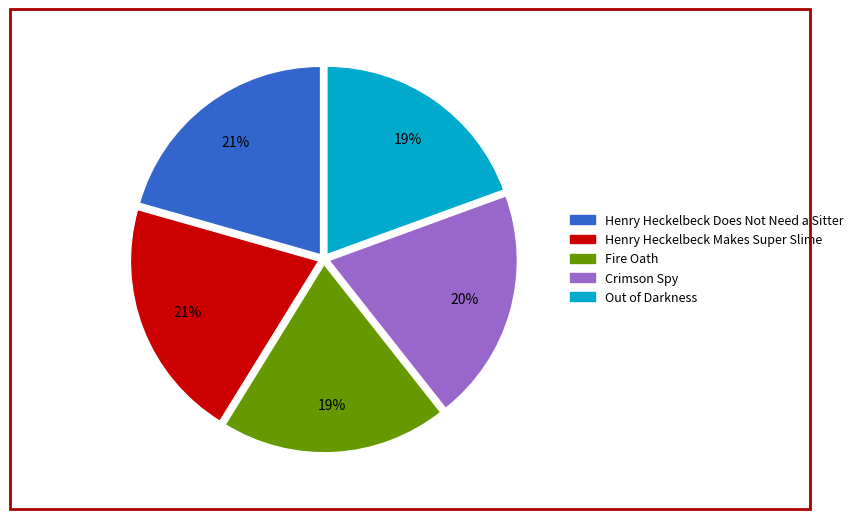

How many slices are in this pie chart?

5